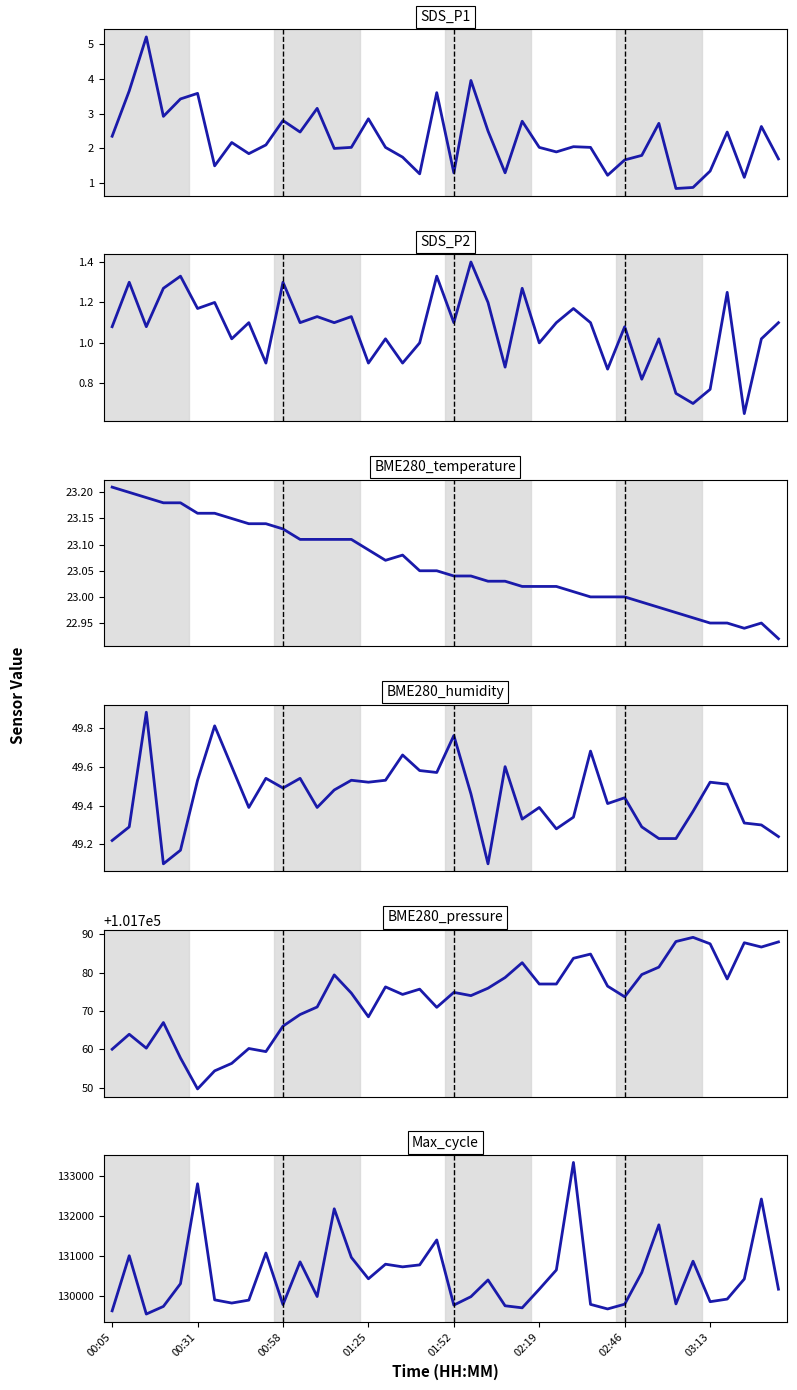

The value of BME280_pressure at 02:46 is 30504.8. True or false?

False